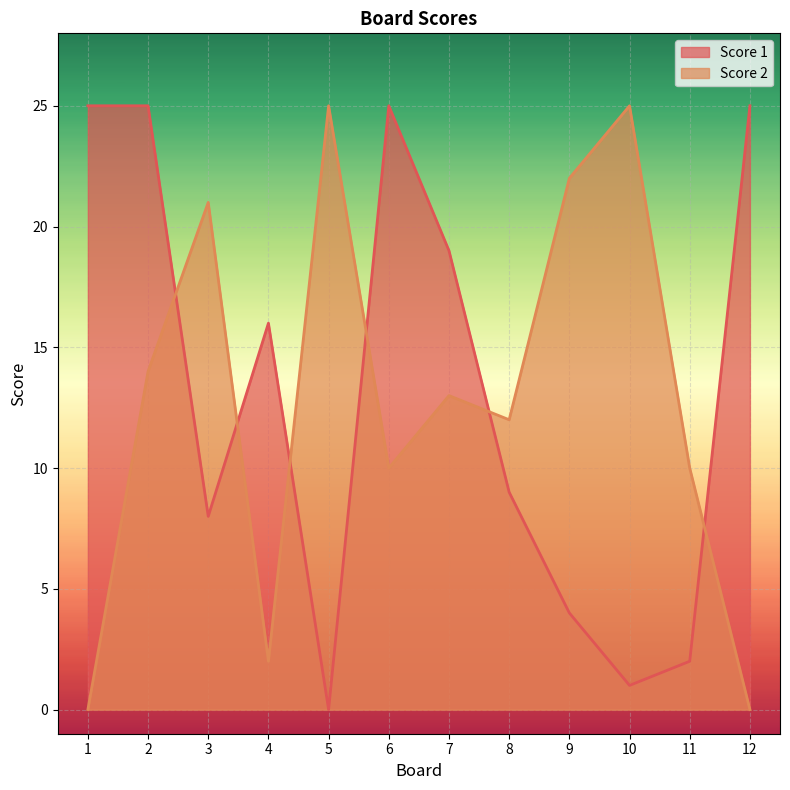

Where is Score 1 nearest to the value 12?

8